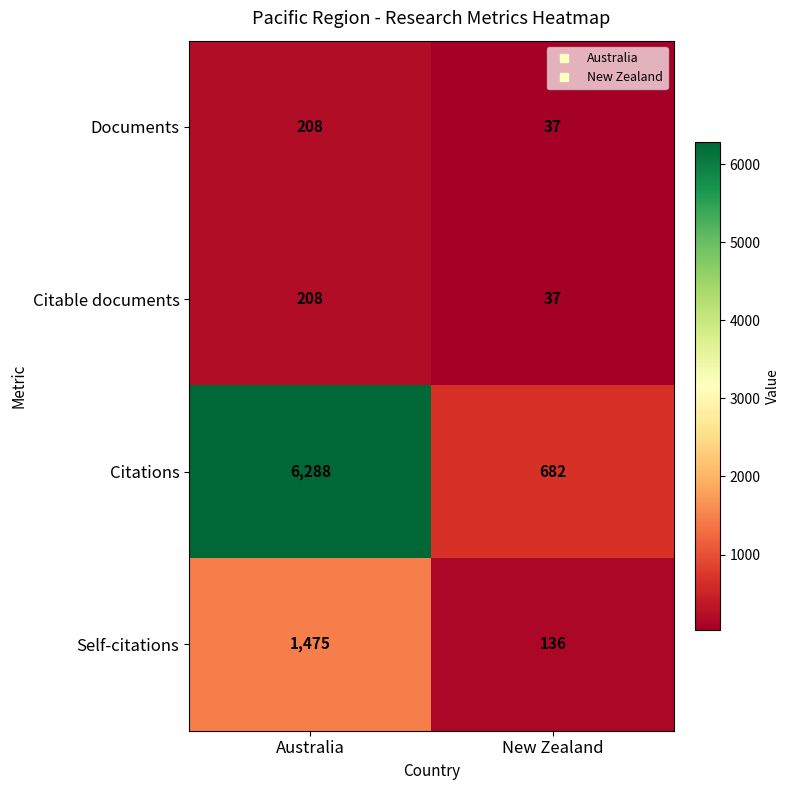

Rank the categories by Citations value from lowest to highest.

New Zealand, Australia